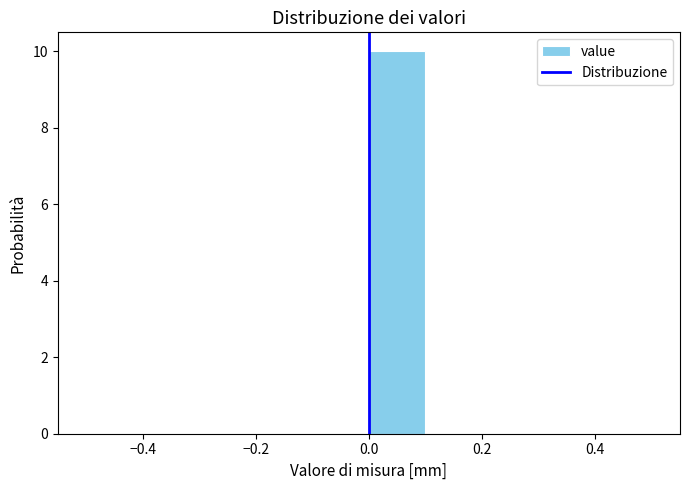

How tall is the bar that spans 0.0 to 0.1 on the x-axis? The values are not printed on the chart, so give them approximately, as read against the axis.

10